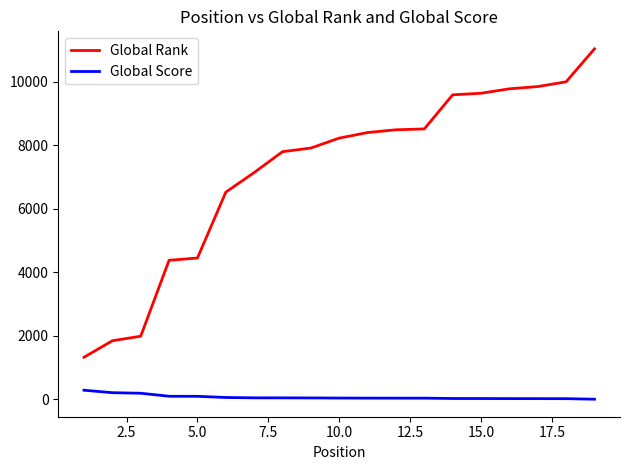

List the series in order of their peak value, highest first.

Global Rank, Global Score